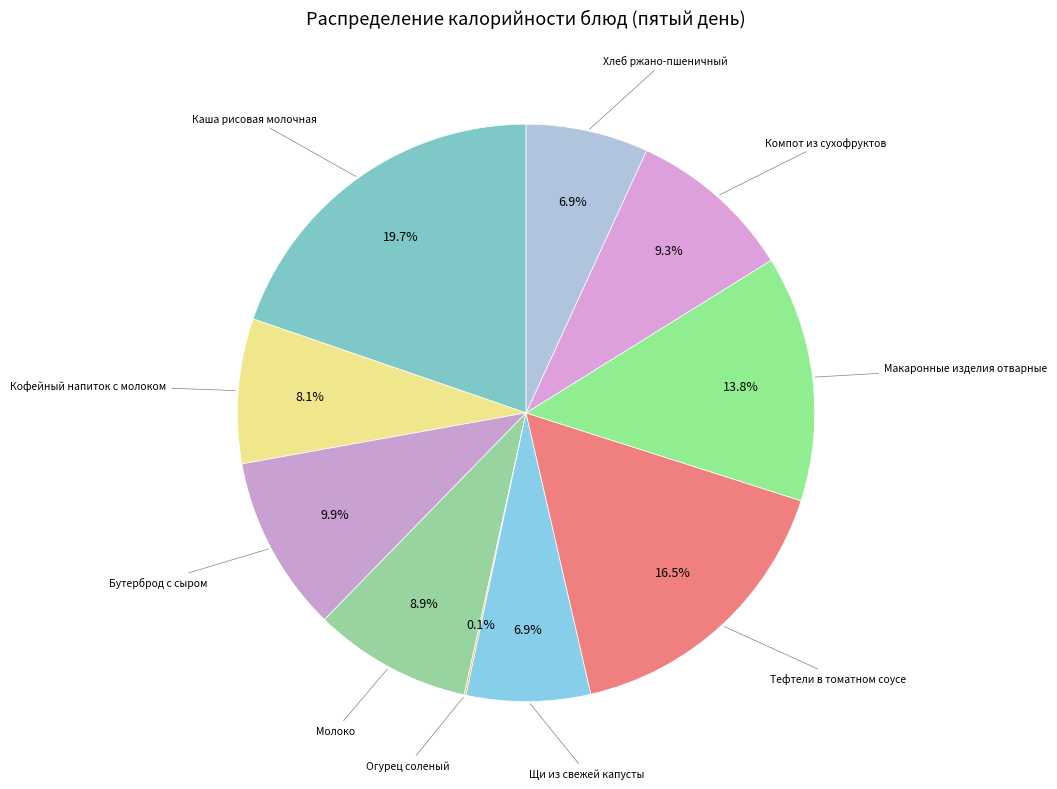

What is the ratio of the value at Щи из свежей капусты to the value at Бутерброд с сыром?

0.7